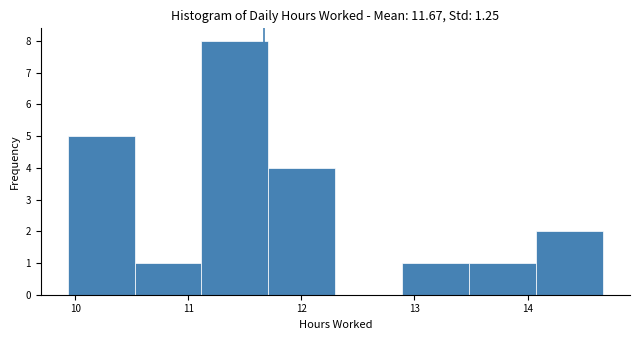

Reading left to right, transcribe this chart: for each bar, give the range it covers on the x-axis and its height. Neither the bar edges nor the heights are printed on the chart, so give them approximately, as read against the axes.

9.9 to 10.5: 5
10.5 to 11.1: 1
11.1 to 11.7: 8
11.7 to 12.3: 4
12.3 to 12.9: 0
12.9 to 13.5: 1
13.5 to 14.1: 1
14.1 to 14.7: 2